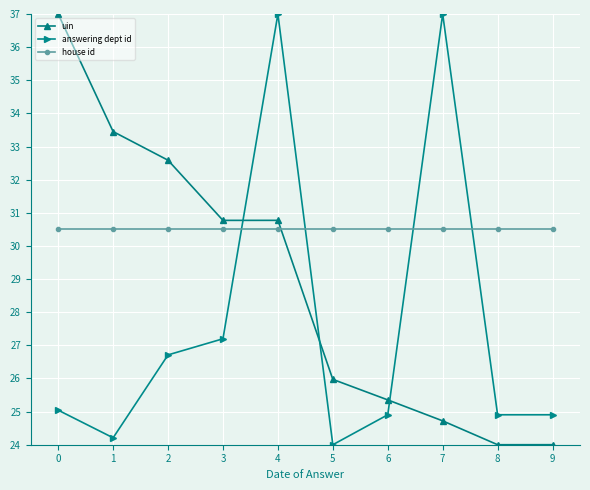

How many lines are shown in the chart?

3